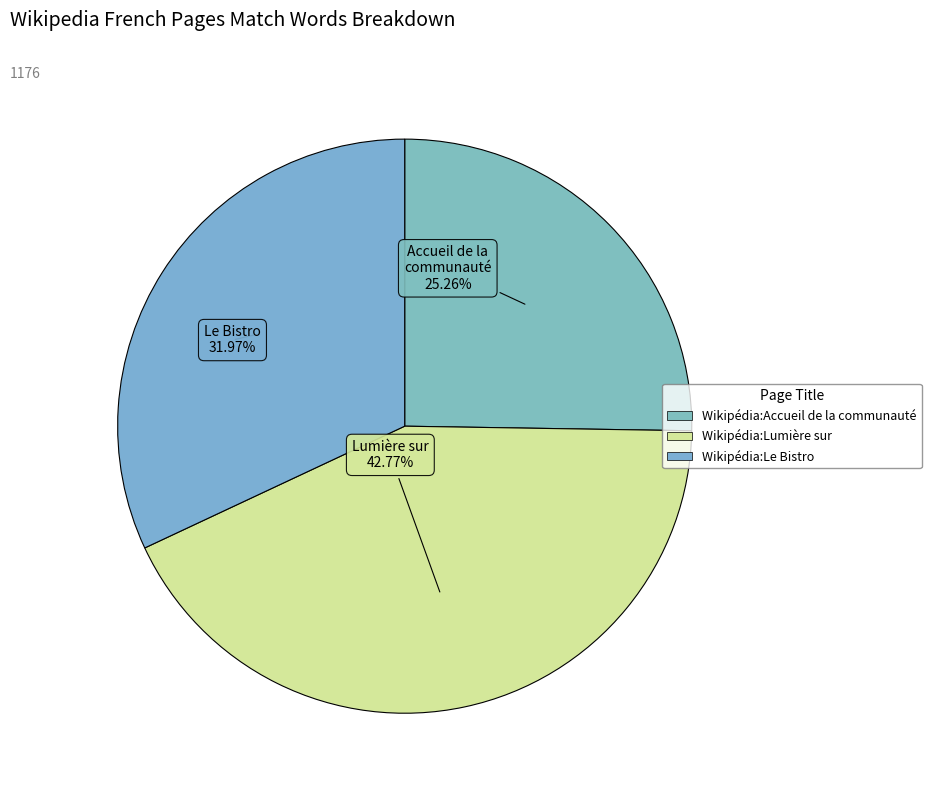

To the nearest percent, what portion does Wikipédia:Lumière sur represent?

43%